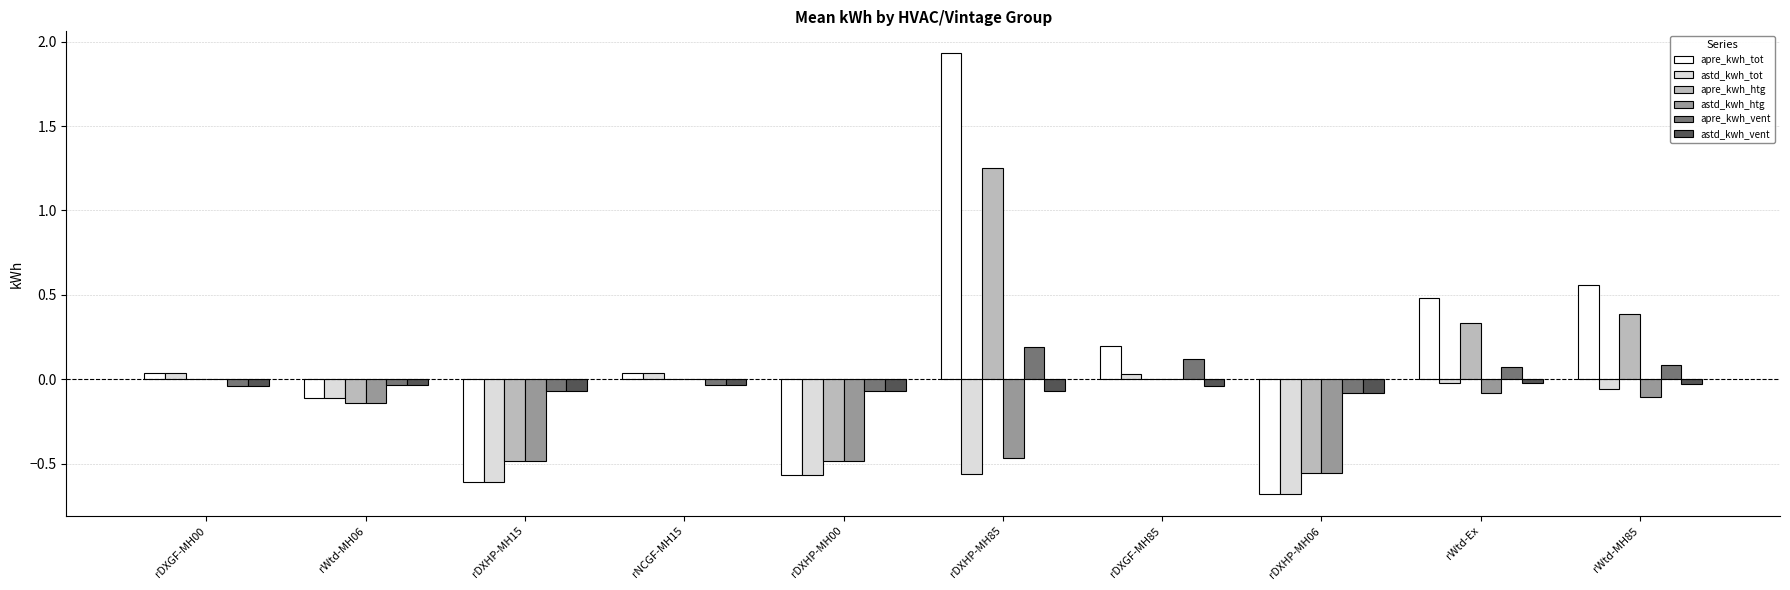

Which series has the largest range (max minus min)?

apre_kwh_tot